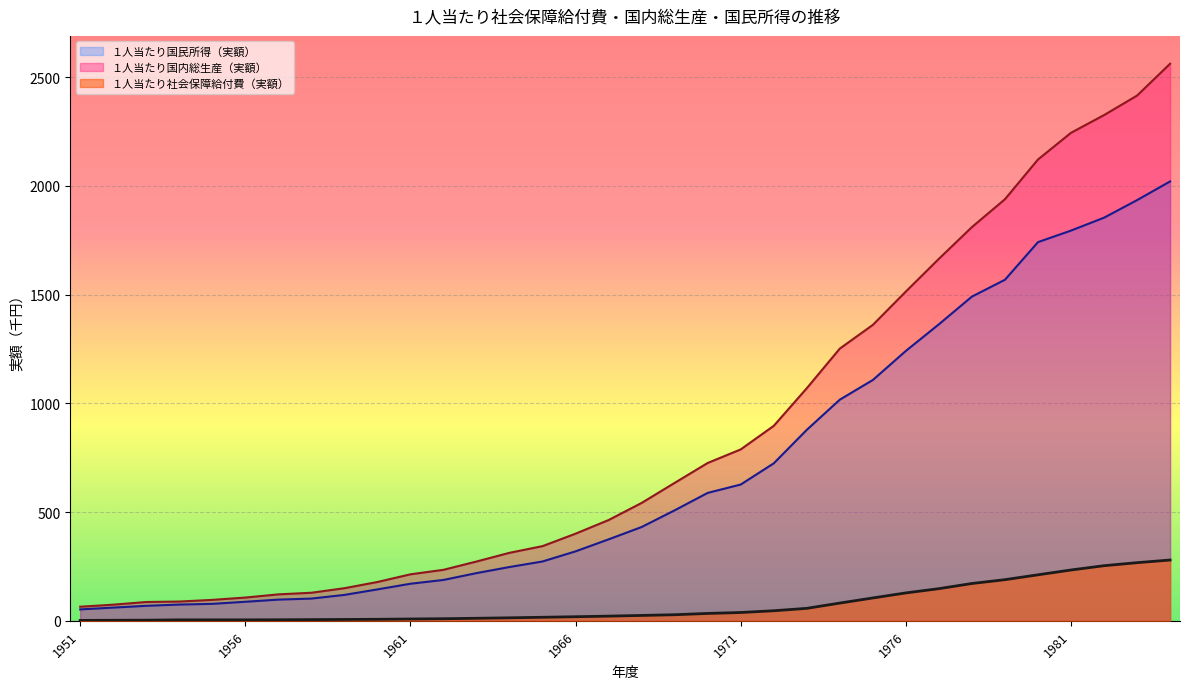

Is it true that １人当たり社会保障給付費（実額） equals 11.2 at 1960?

False